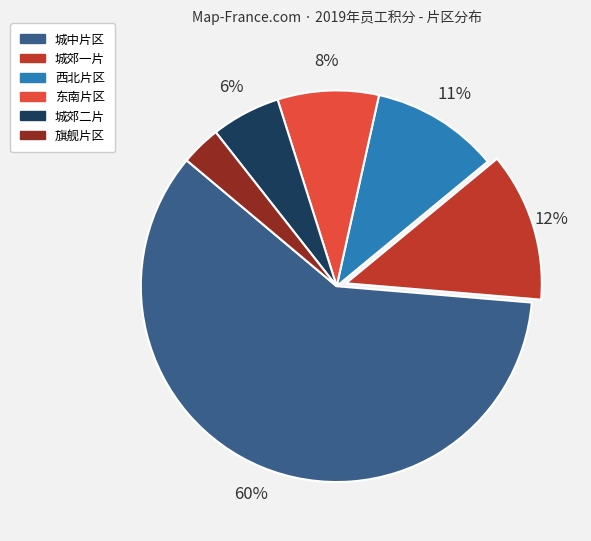

Which category has the biggest portion of the pie?

城中片区